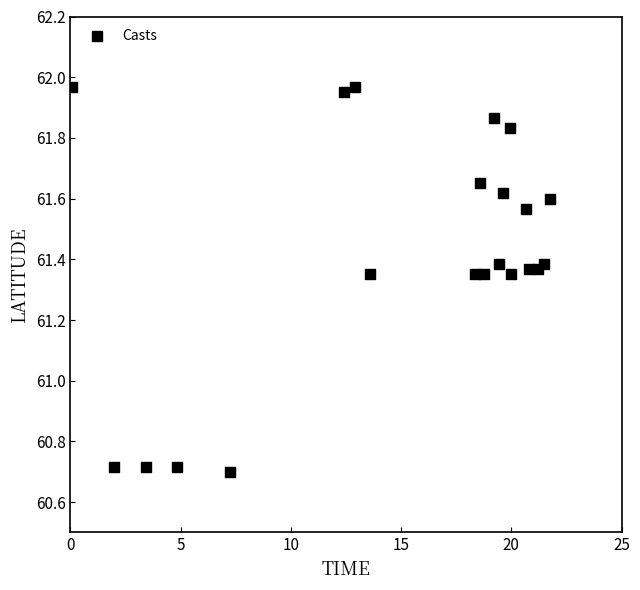

What is the range of Y values (max minus min)?

1.3